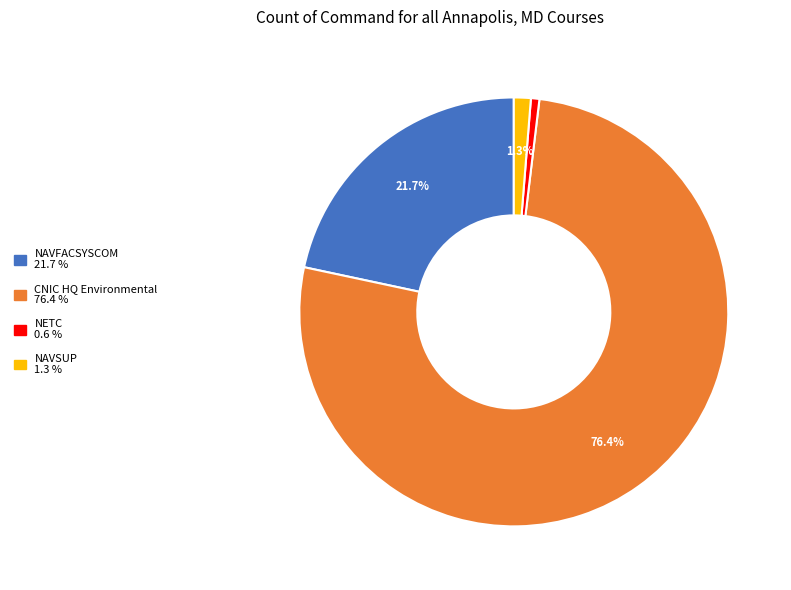

Do CNIC HQ Environmental and NAVFACSYSCOM together represent more than half of the pie?

Yes